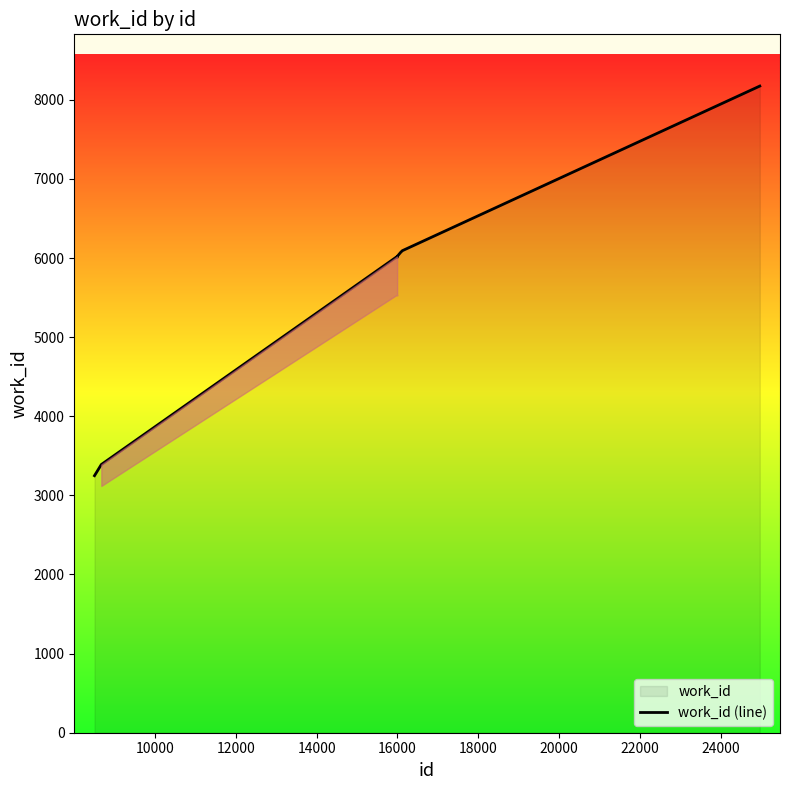

What is the difference between the maximum and minimum values?

4925